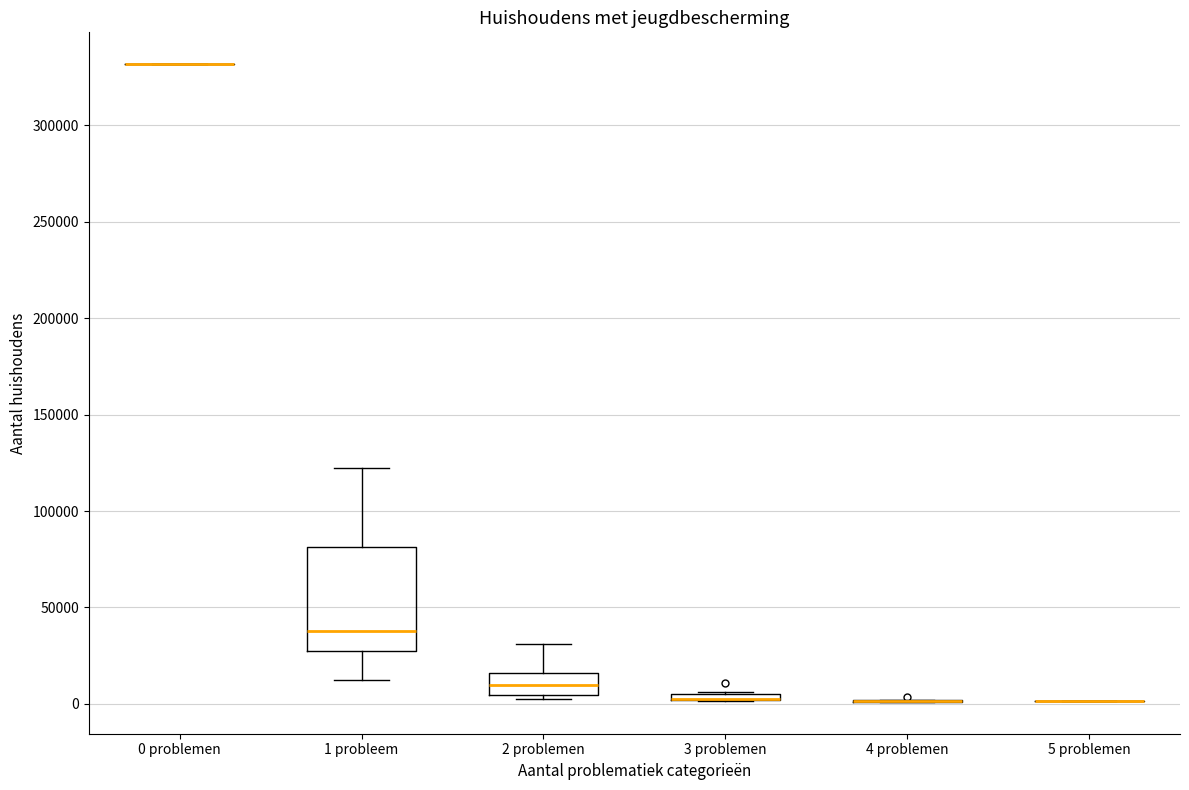

Comparing the boxes themselves (not the whiskers), which one is the tallest?

1 probleem